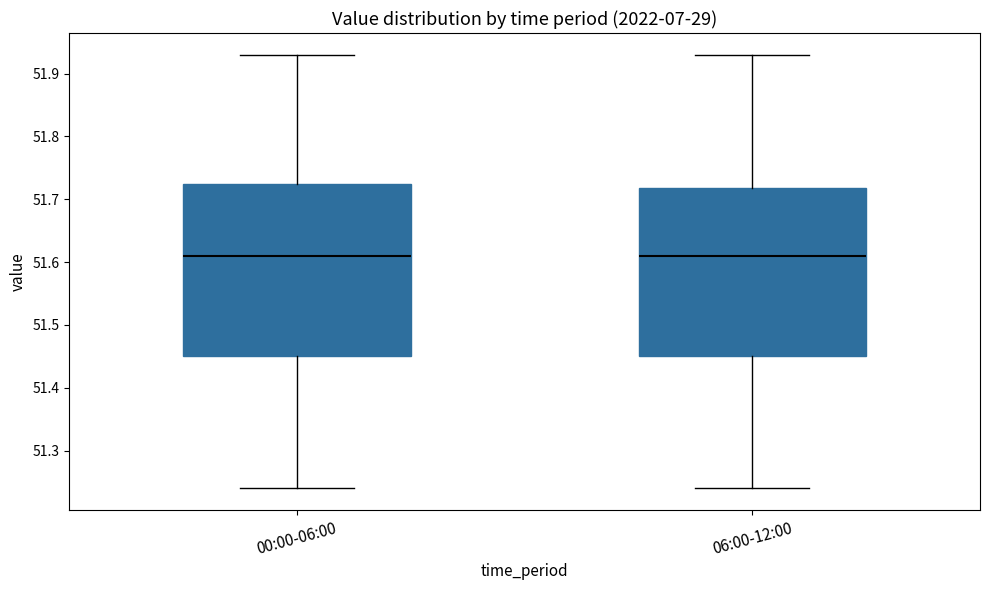

Reading left to right, transcribe this box plot: for each box, give where its median line is, the range the box spans, and where its two whiskers end, as read against the y-axis. The values are not printed on the chart, so give them approximately, as read against the axis.

00:00-06:00: median 51.61, box 51.45 to 51.73, whiskers 51.24 to 51.93
06:00-12:00: median 51.61, box 51.45 to 51.72, whiskers 51.24 to 51.93